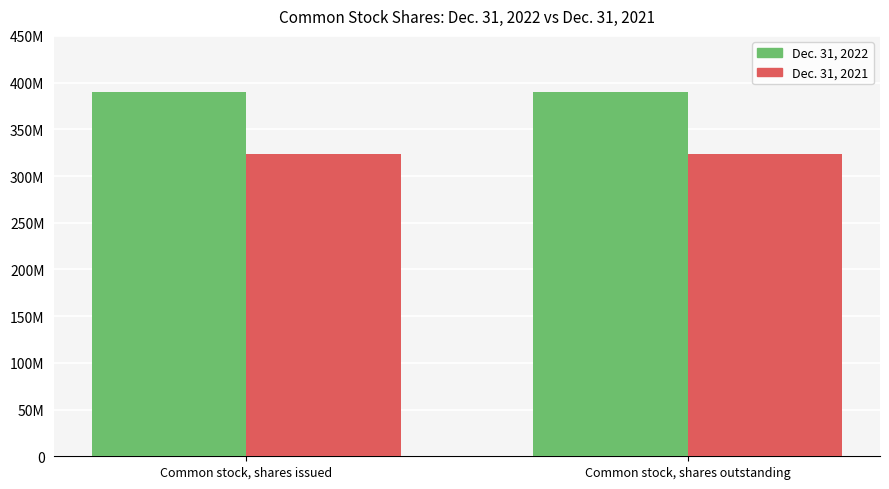

Rank the series at Common stock, shares issued from lowest to highest value.

Dec. 31, 2021, Dec. 31, 2022